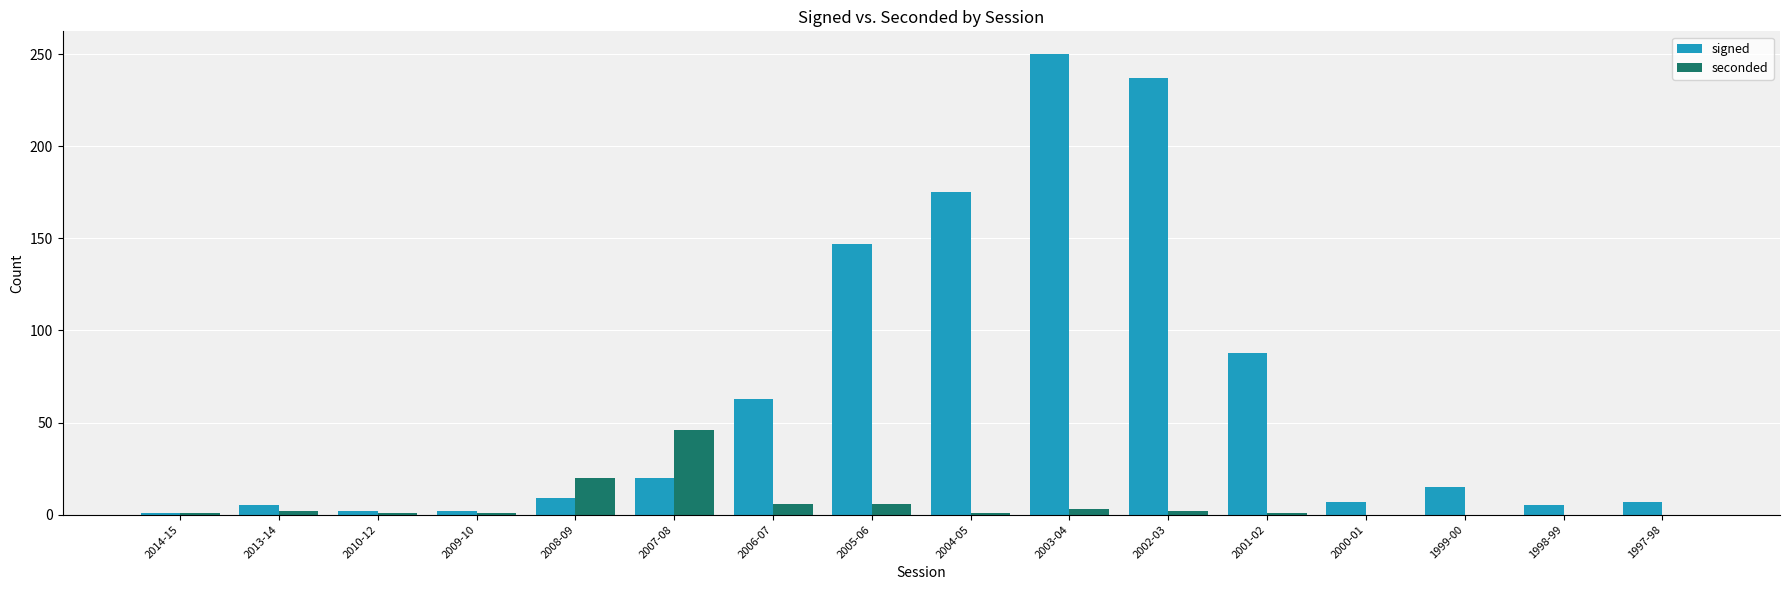

True or false: signed has a value of 5 at 2013-14.

True